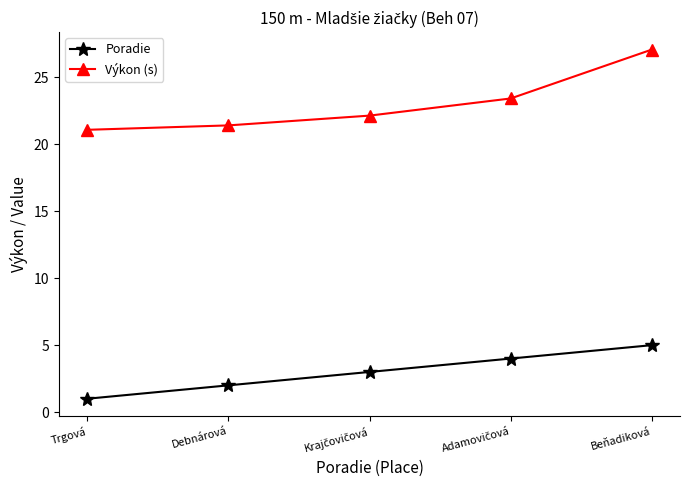

The Výkon (s) series shows 21.4 at Debnárová. True or false?

True